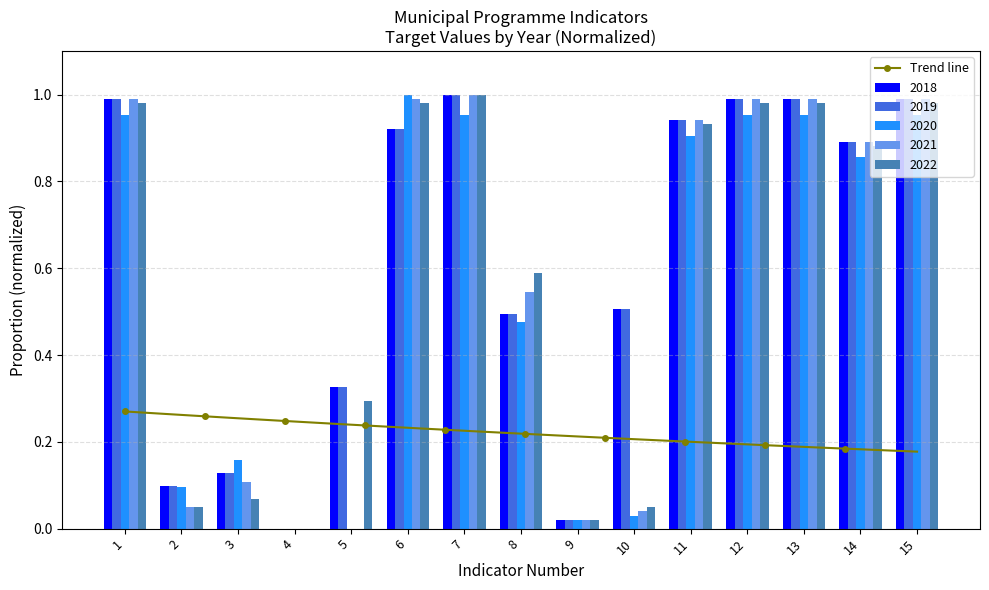

Between 4 and 5, which series saw the biggest shift?

2018